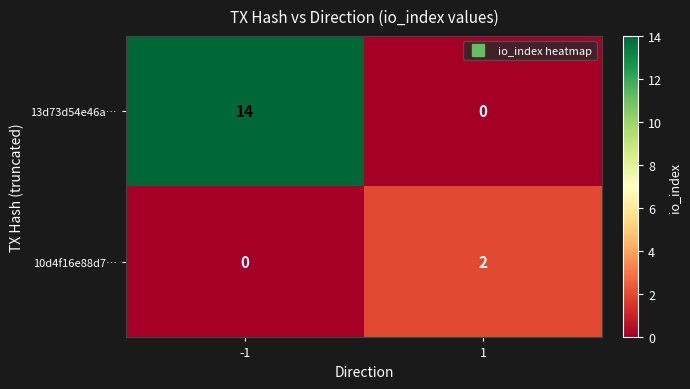

The value of 10d4f16e88d7… at -1 is 1. True or false?

False